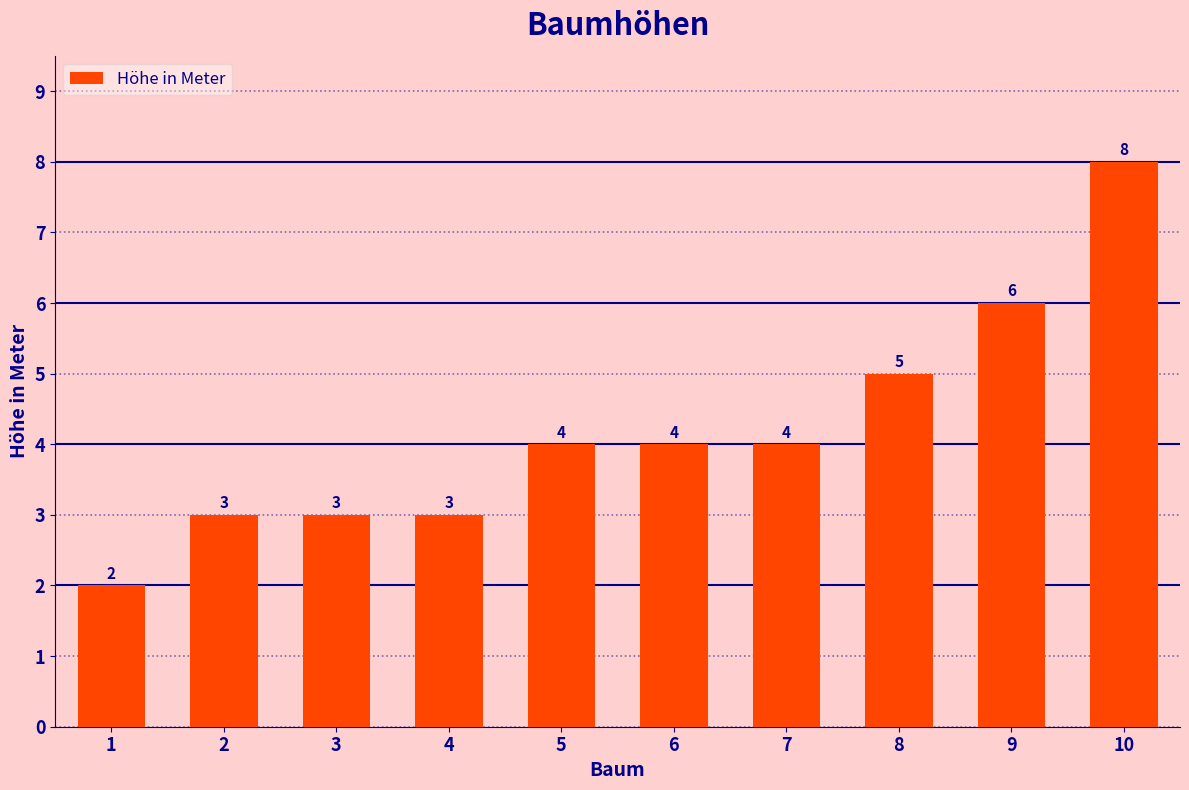

Reading left to right, transcribe all the data shown in this chart.

1=2	2=3	3=3	4=3	5=4	6=4	7=4	8=5	9=6	10=8